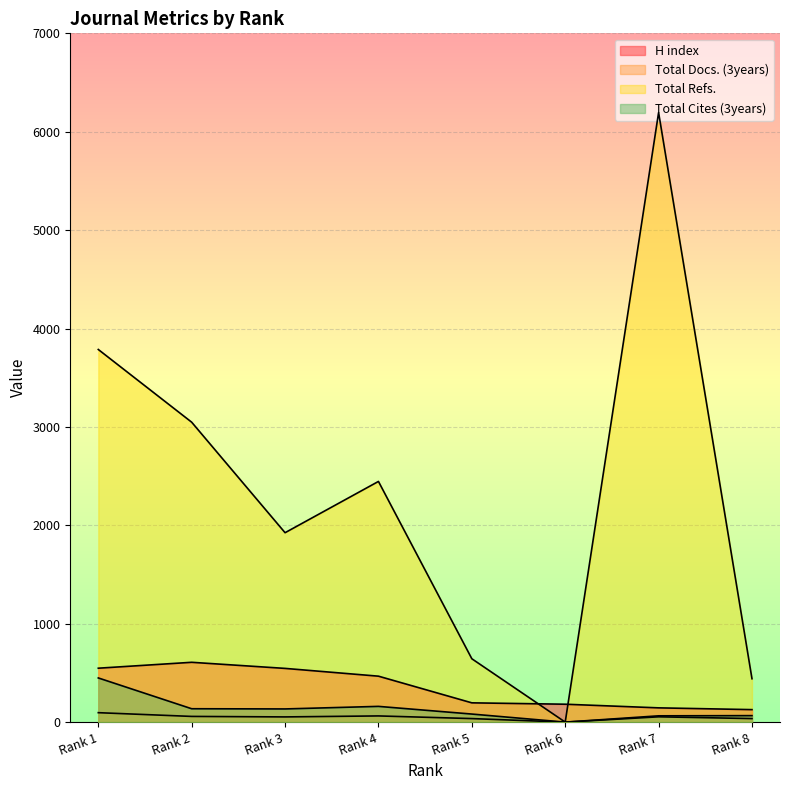

Reading right to left, what are all the values shown in this chart?

H index: 127	145	182	196	467	546	608	548
Total Docs. (3years): 36	54	0	36	63	53	58	96
Total Refs.: 441	6195	0	644	2446	1925	3048	3787
Total Cites (3years): 66	64	0	82	160	134	136	449